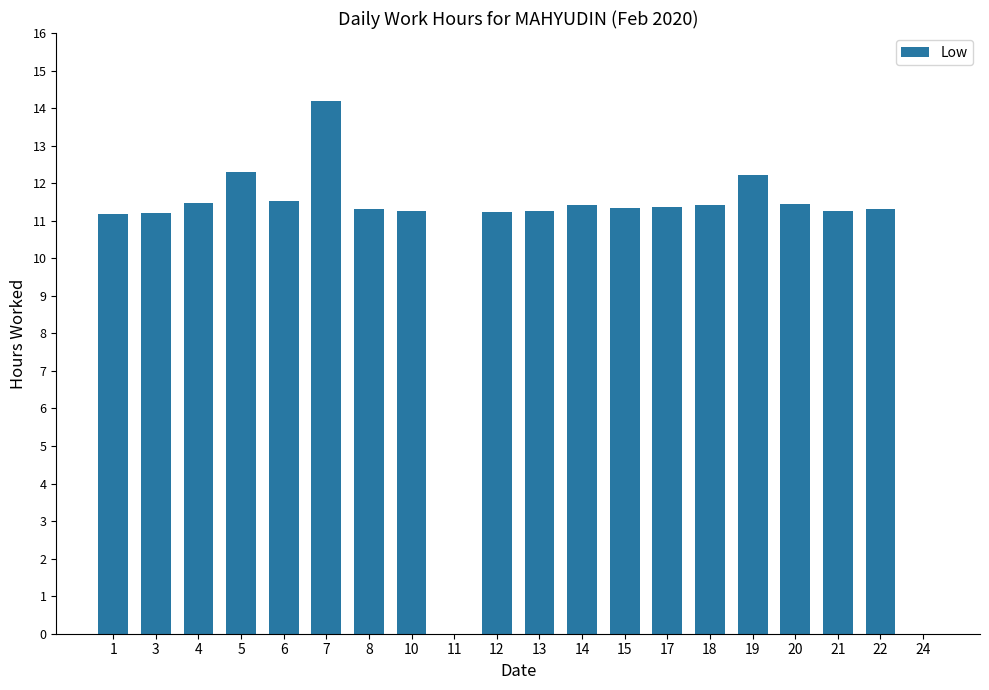

What is the maximum value shown in the chart?

14.2